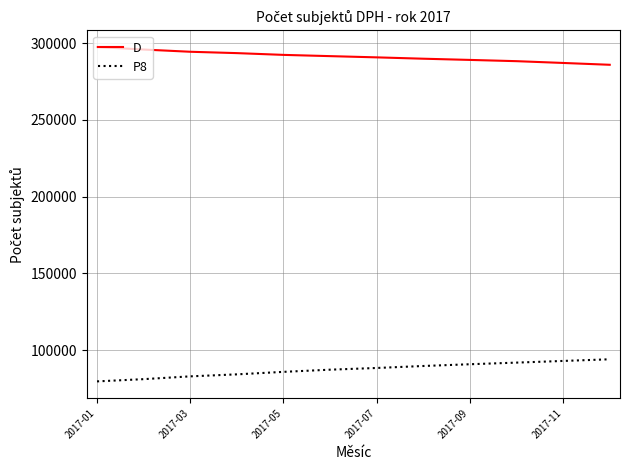

List the series in order of their overall mean, highest first.

D, P8